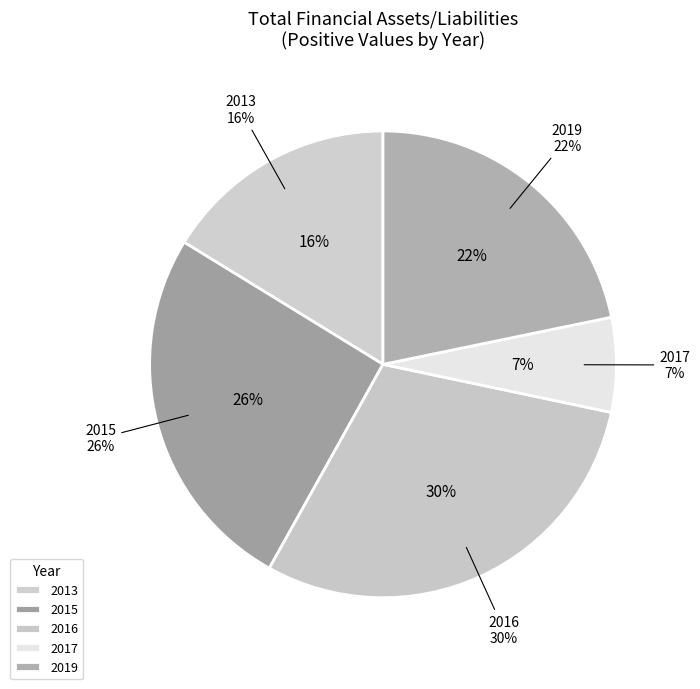

Count the number of slices in the pie.

5